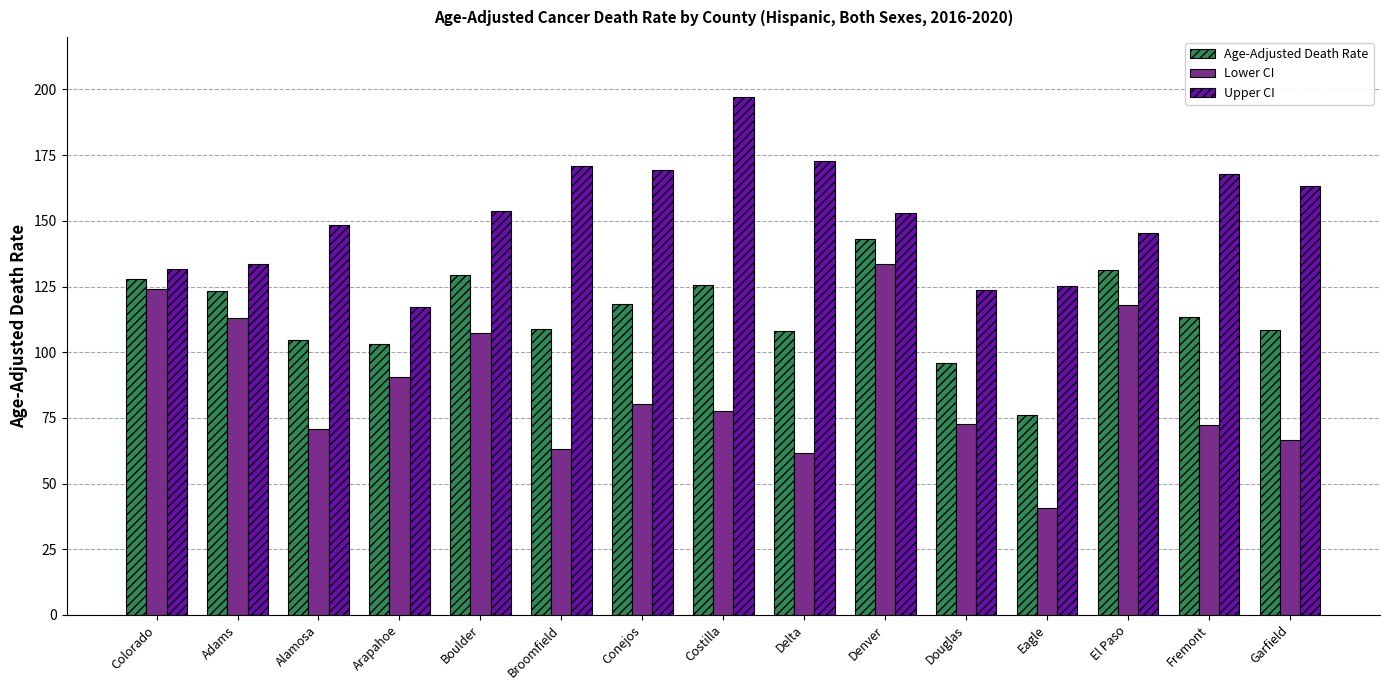

What is the label of the 9th bar from the right?

Conejos